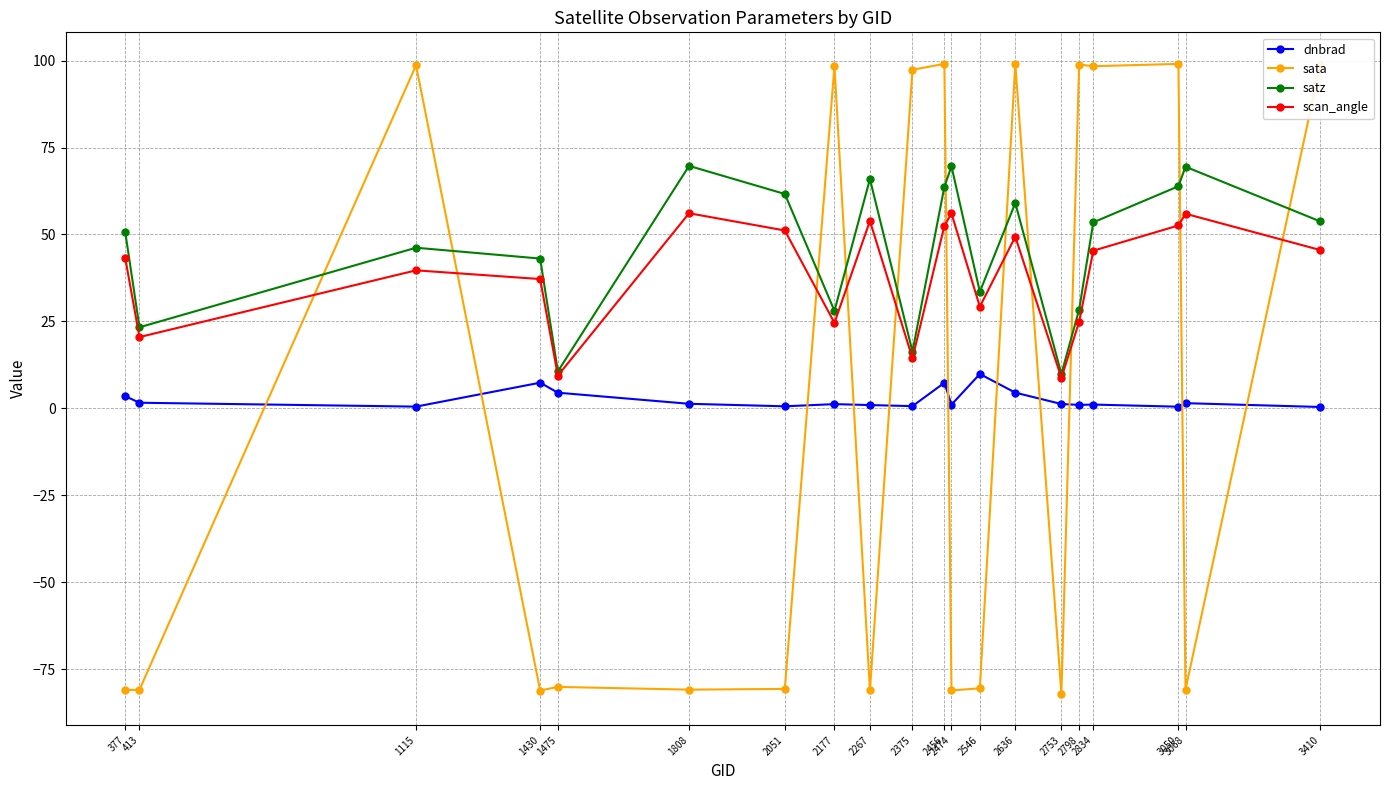

What are all the series names shown in the legend?

dnbrad, sata, satz, scan_angle